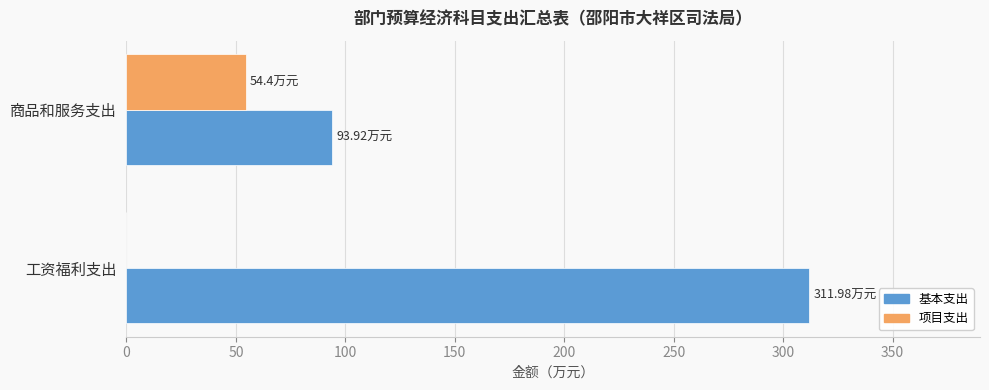

What is the sum of all 项目支出 values?

54.4